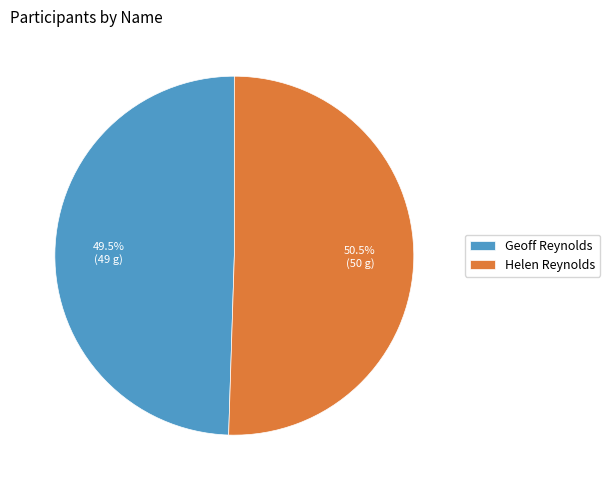

Combined, do Helen Reynolds and Geoff Reynolds account for over 50%?

Yes